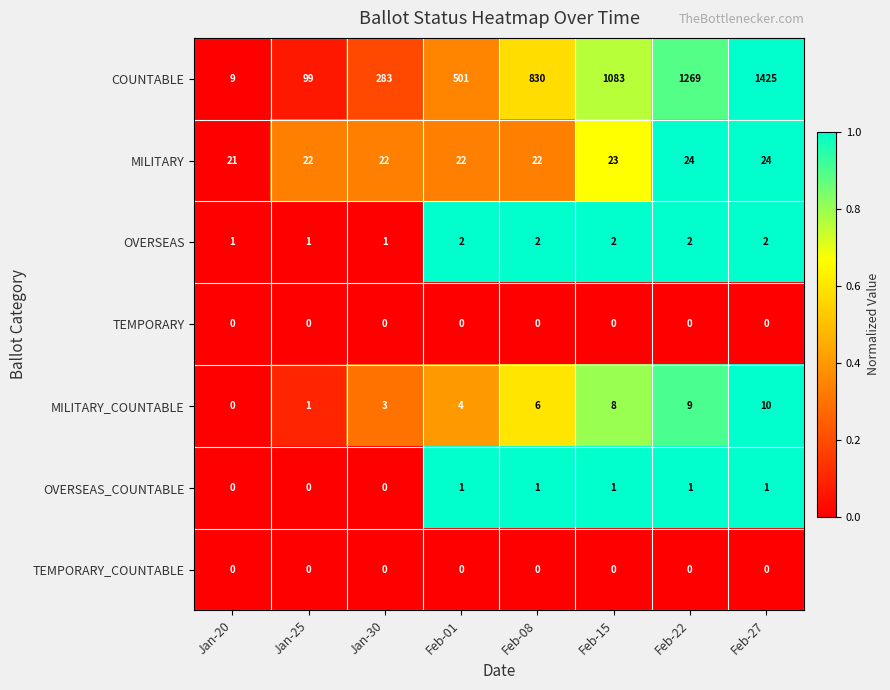

List the labels in order of MILITARY_COUNTABLE value, largest first.

Feb-27, Feb-22, Feb-15, Feb-08, Feb-01, Jan-30, Jan-25, Jan-20